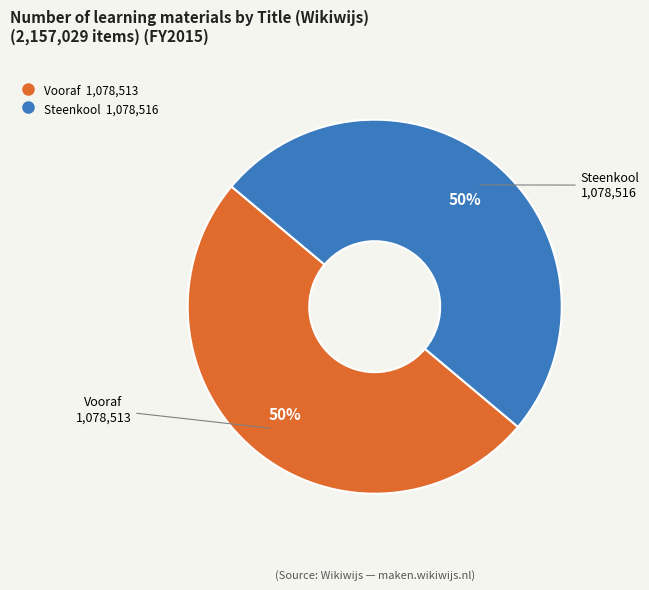

True or false: Vooraf accounts for 50% of the total.

True